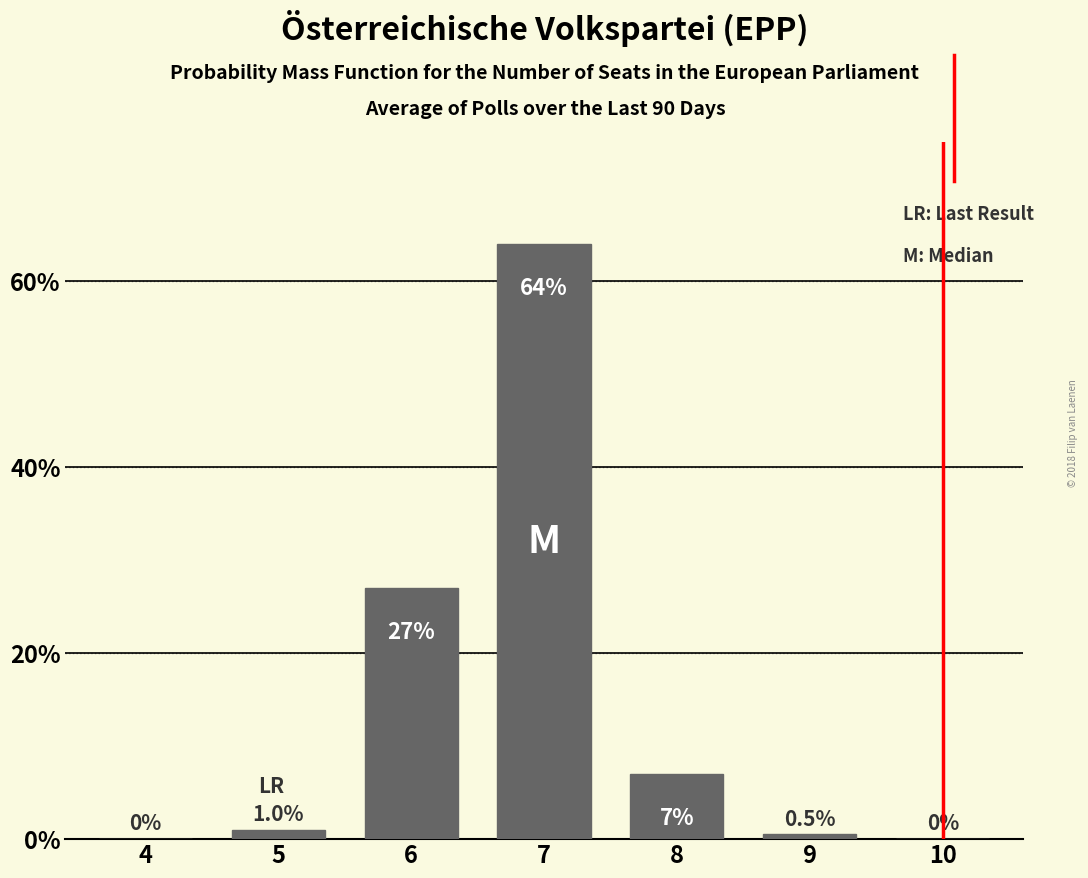

Reading right to left, extract all data points from this chart.

10=0.0	9=0.5	8=7.0	7=64.0	6=27.0	5=1.0	4=0.0